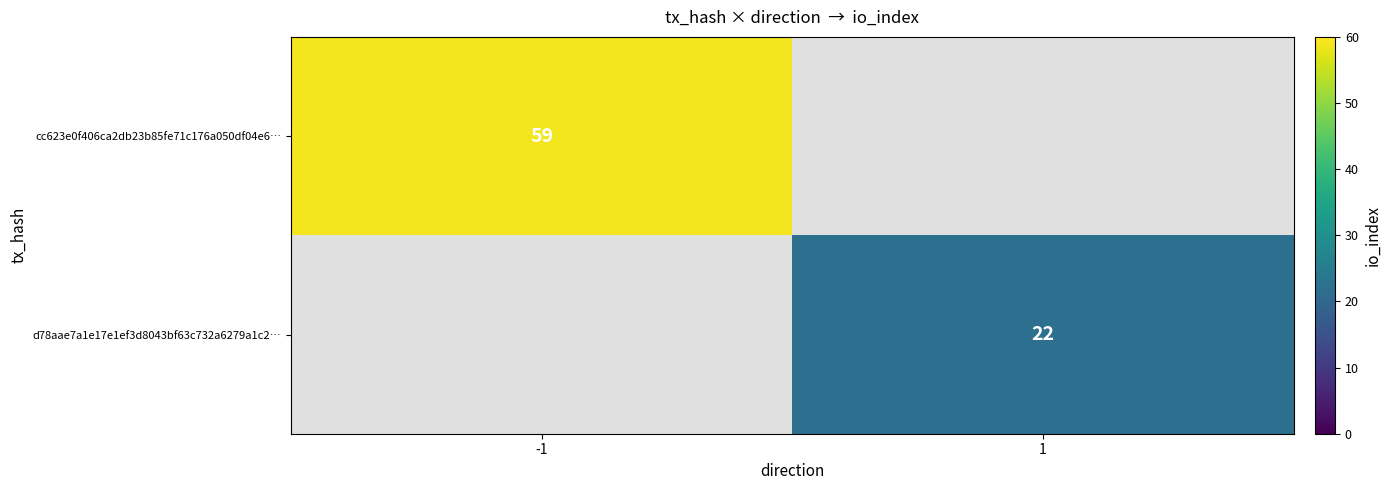

Is it true that cc623e0f406ca2db23b85fe71c176a050df04e6… equals 97 at -1?

False